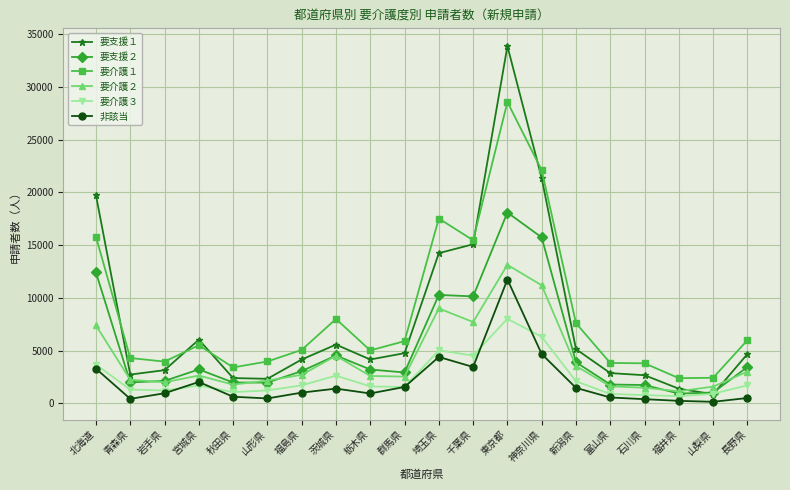

What are all the series names shown in the legend?

要支援１, 要支援２, 要介護１, 要介護２, 要介護３, 非該当